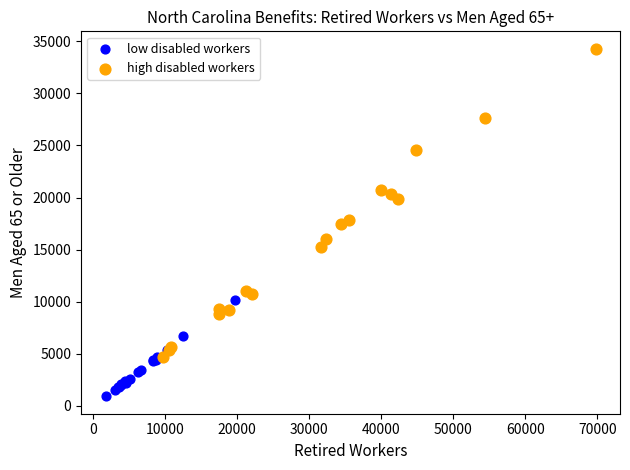

Which series has the widest spread of Y values?

high disabled workers